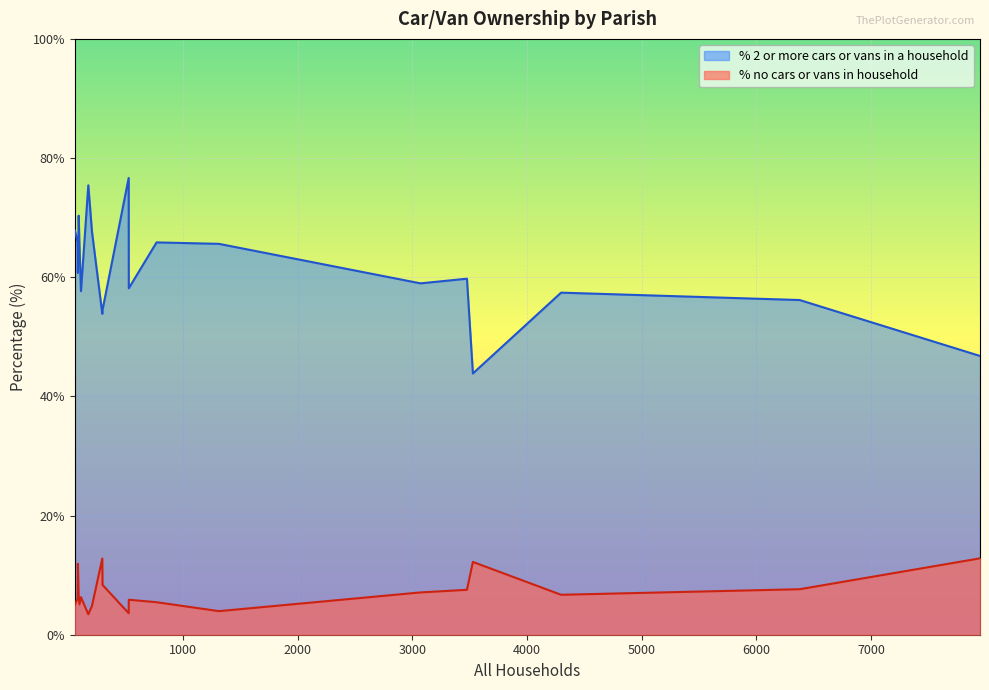

List the series in order of their overall mean, highest first.

% 2 or more cars or vans in a household, % no cars or vans in household